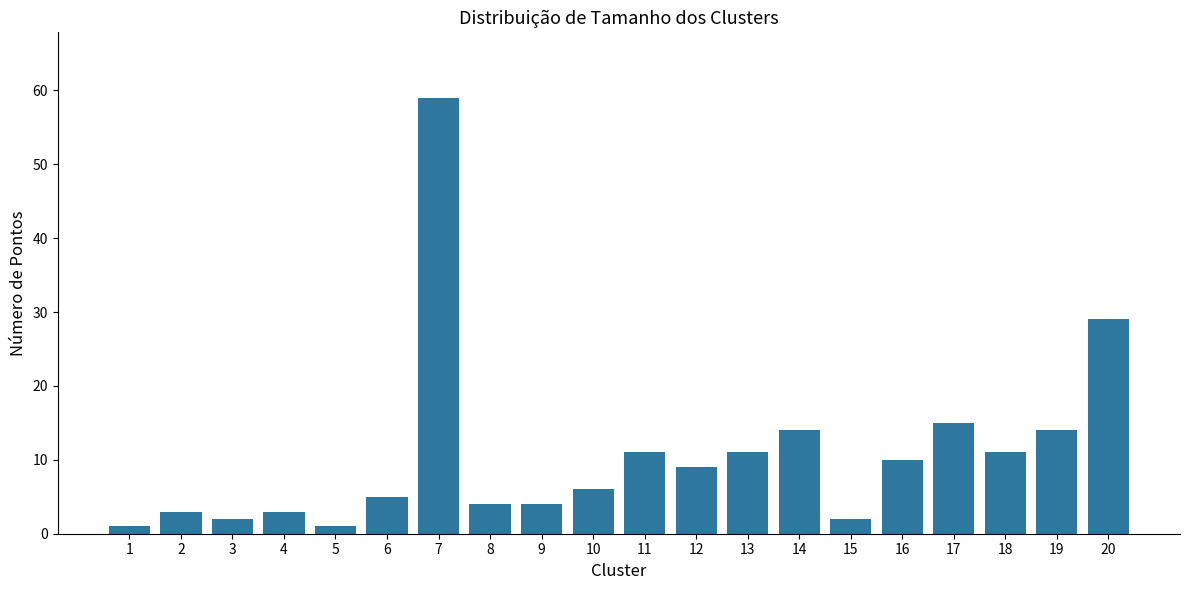

What is the change in value from 9 to 14?

+10